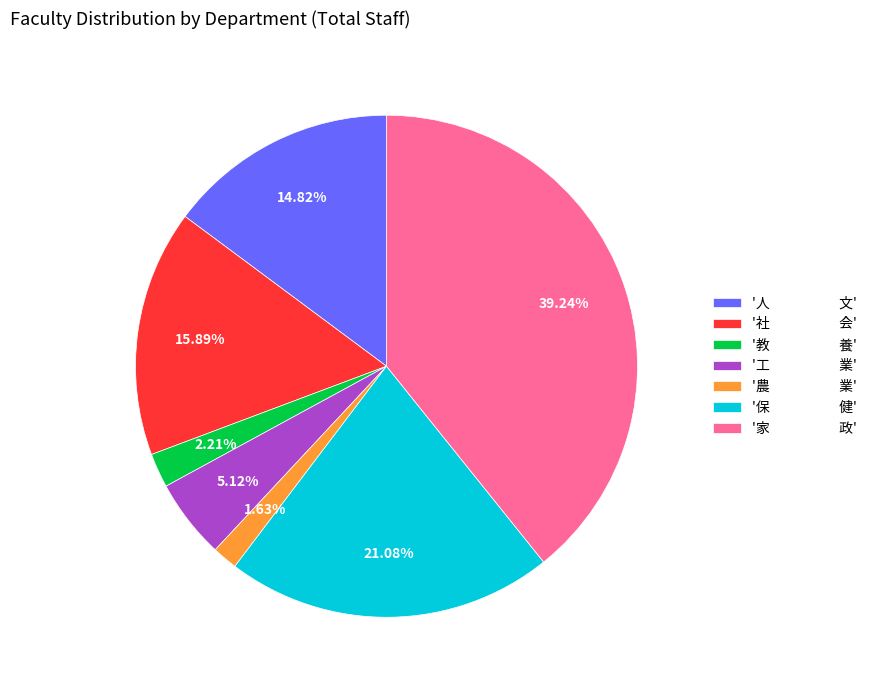

How many slices are in this pie chart?

7